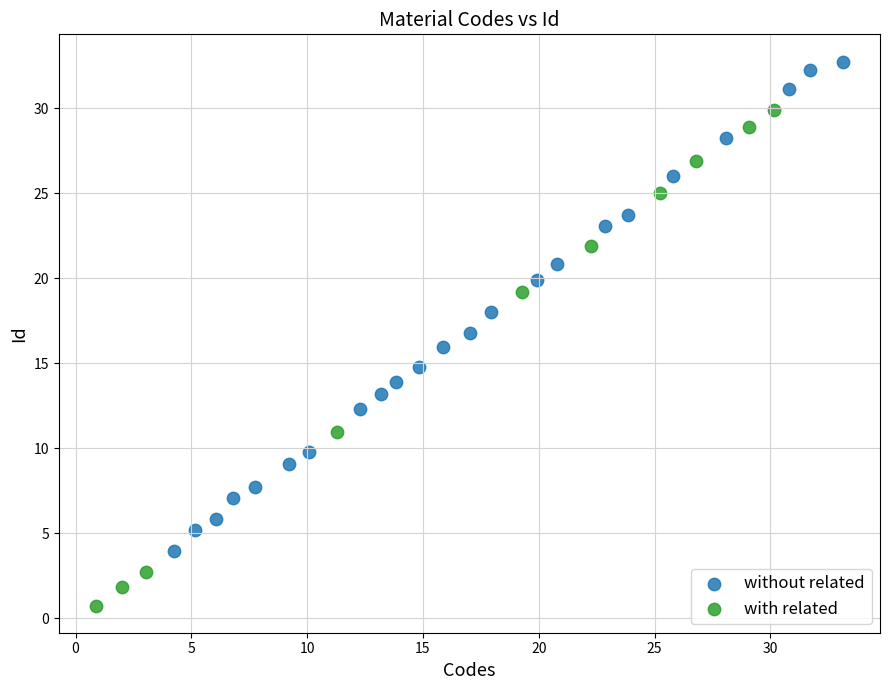

Which series reaches the minimum Y coordinate?

with related